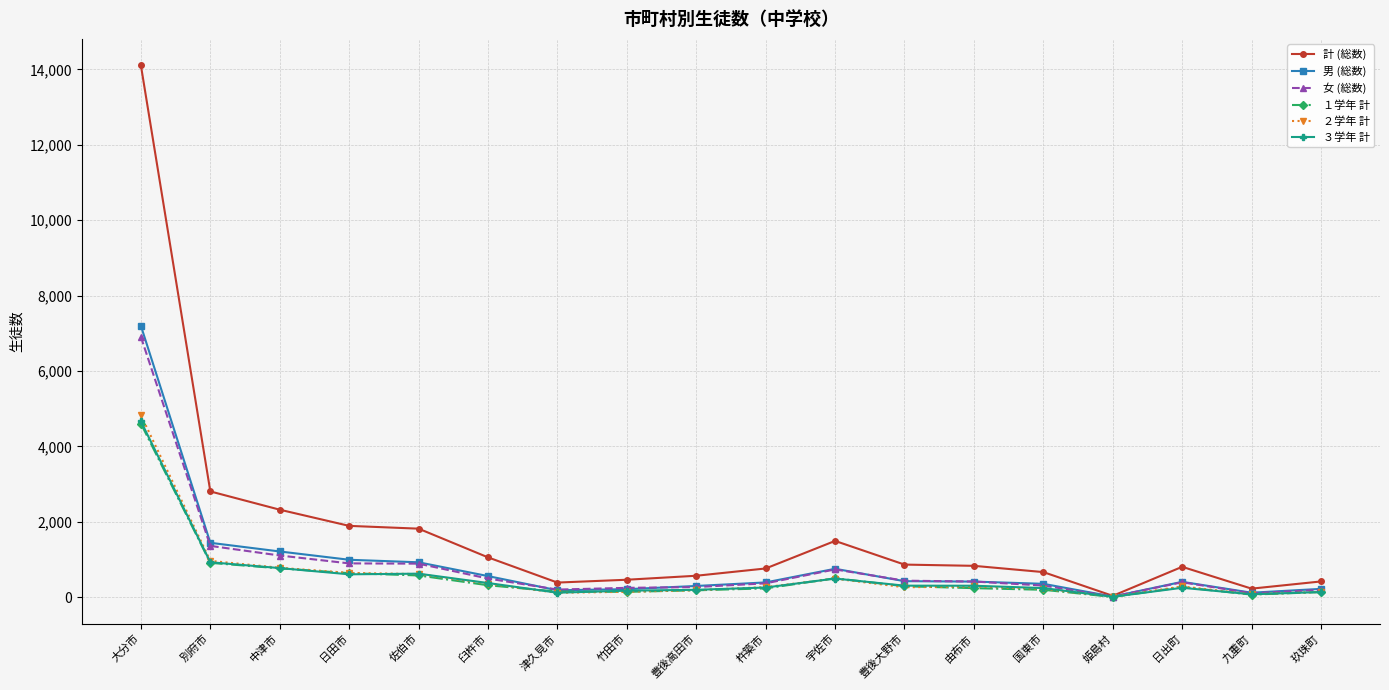

What is the label of the 5th point from the left?

佐伯市